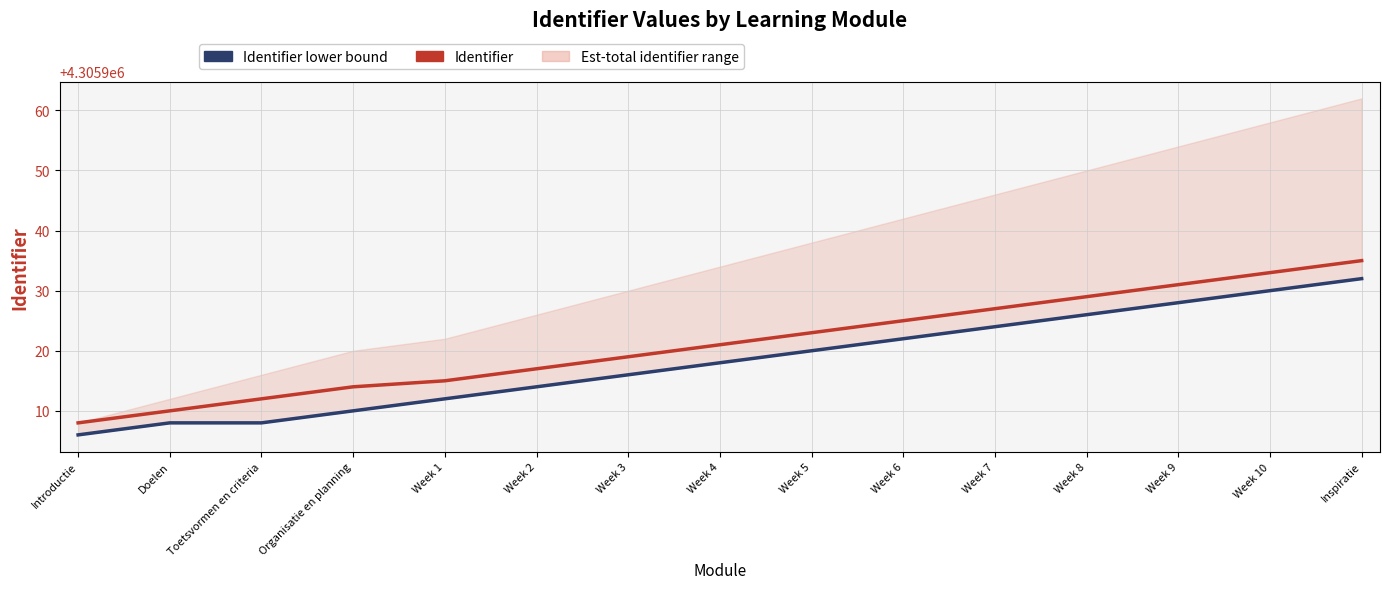

What is the difference between the maximum and minimum values in the Identifier lower bound series?

26